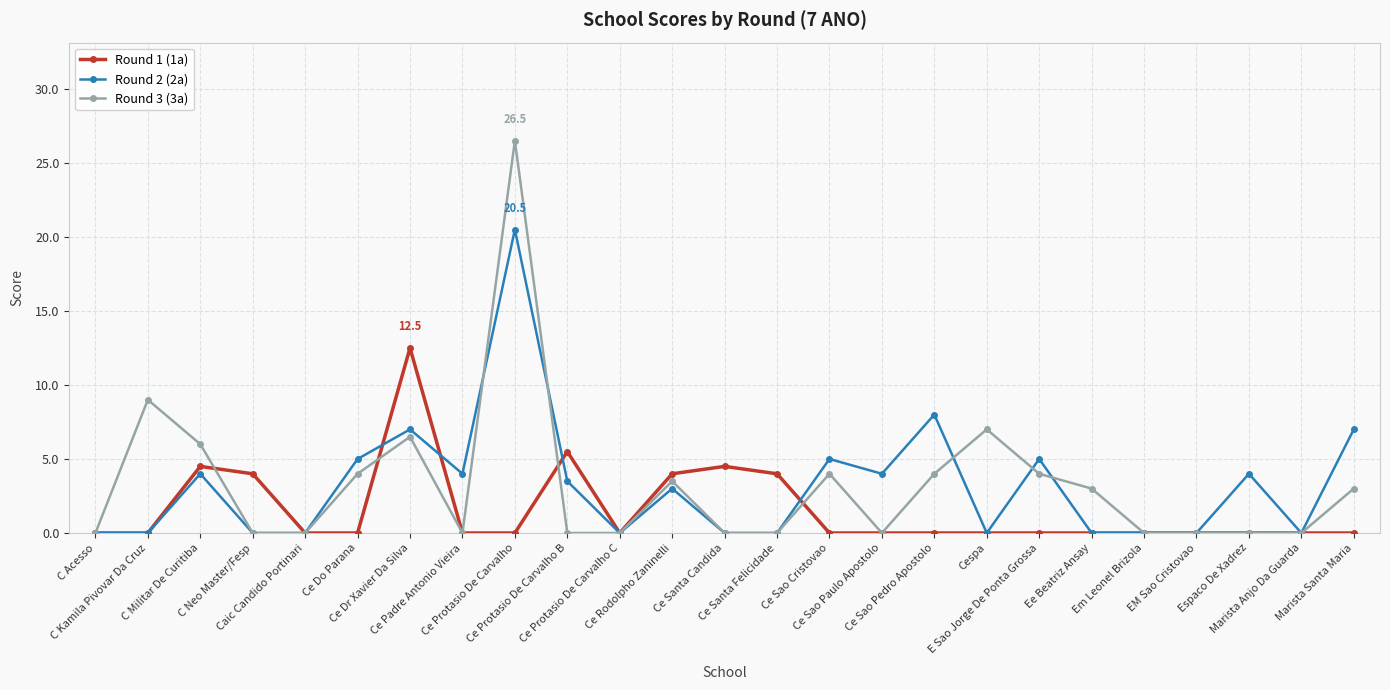

What is the sum of all Round 2 (2a) values?

80.0